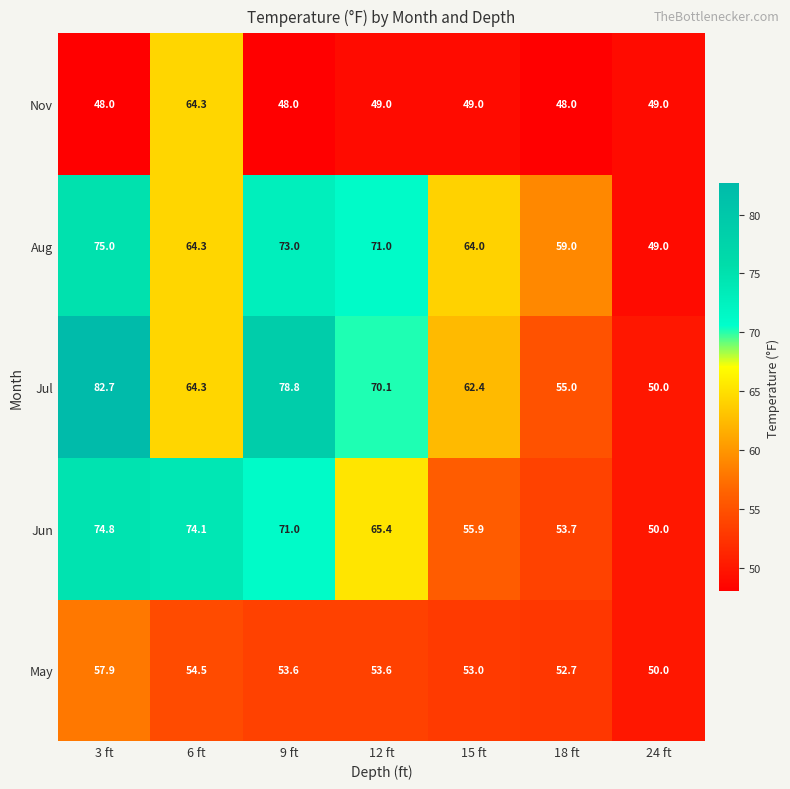

At which category is the sum across all series the highest?

3 ft